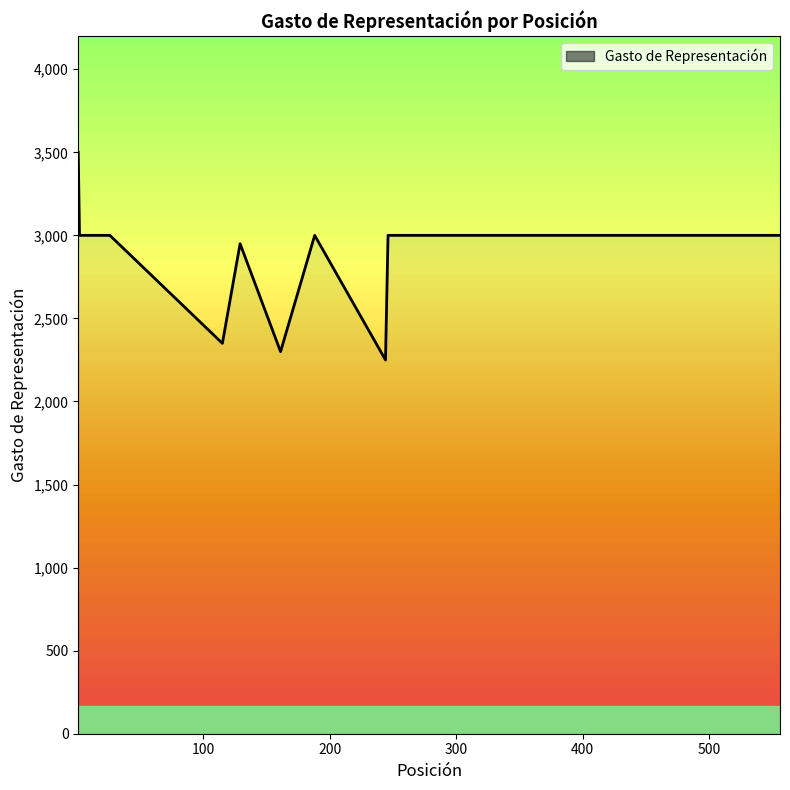

How many lines are shown in the chart?

1